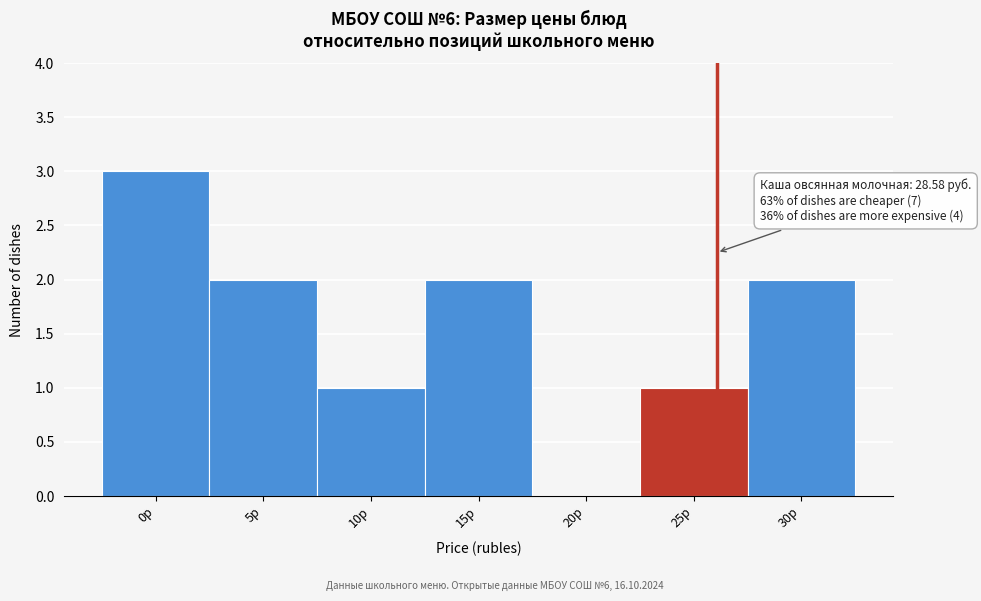

Reading left to right, list all the values displayed in this chart.

0р=3	5р=2	10р=1	15р=2	20р=0	25р=1	30р=2